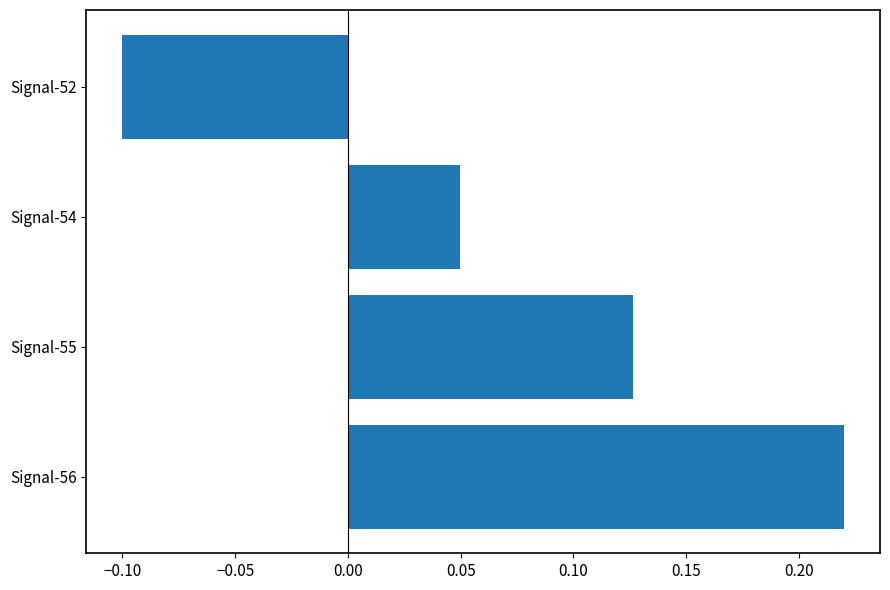

List the labels in order of value, largest first.

Signal-56, Signal-55, Signal-54, Signal-52